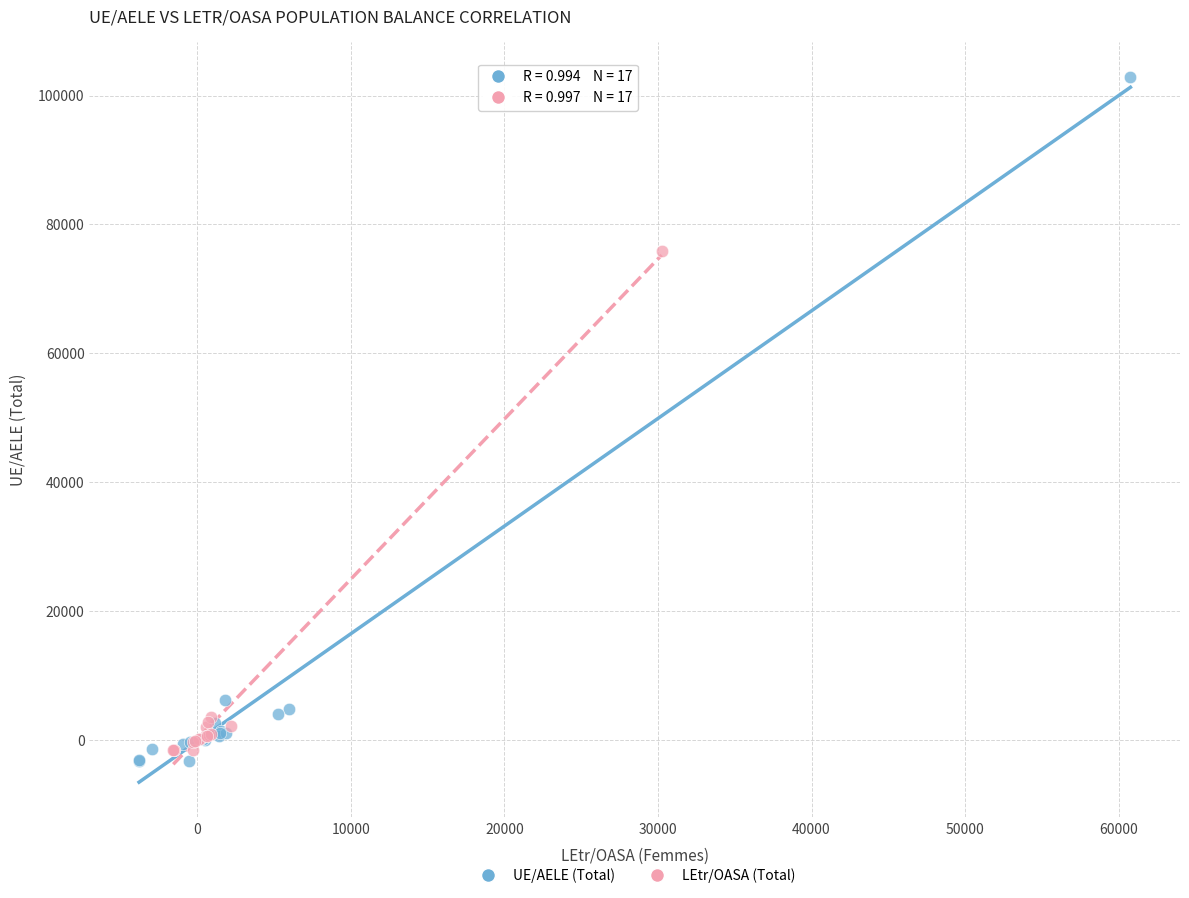

Which series has the largest Y range (max minus min)?

UE/AELE (Total)